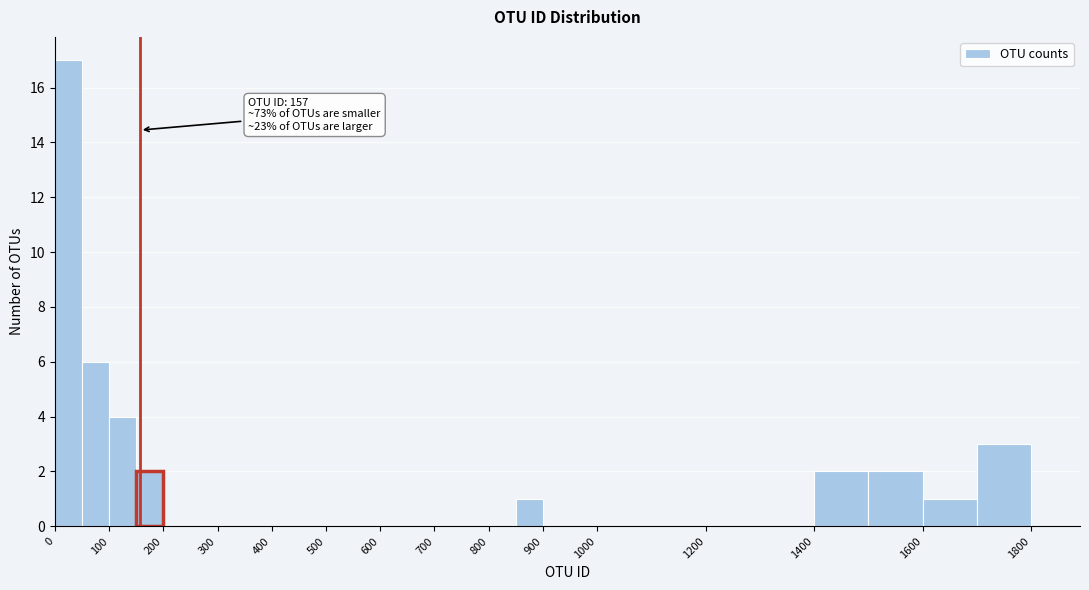

Which range on the x-axis has the tallest bar?

0 to 50